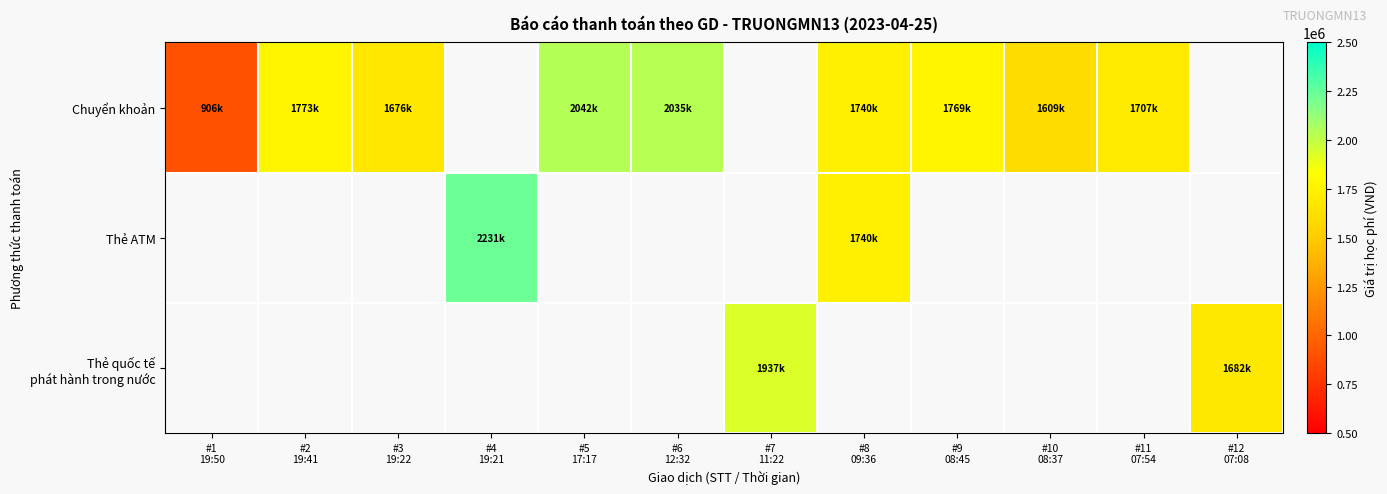

Is the value of Chuyển khoản at #12 07:08 greater than the value of Thẻ ATM at #7 11:22?

No